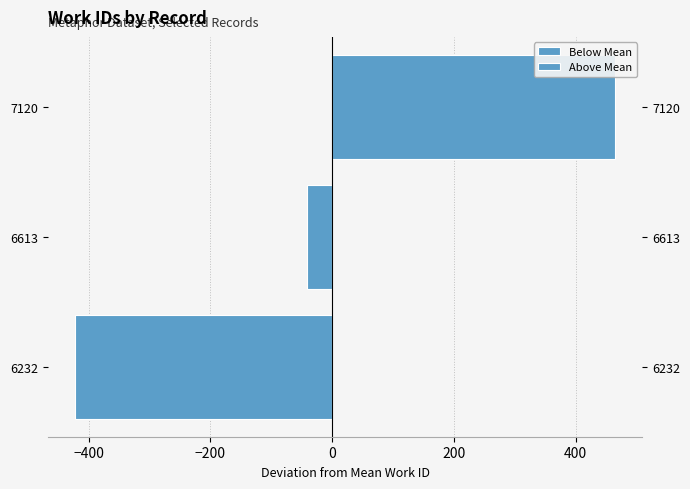

How many series are shown in this chart?

2